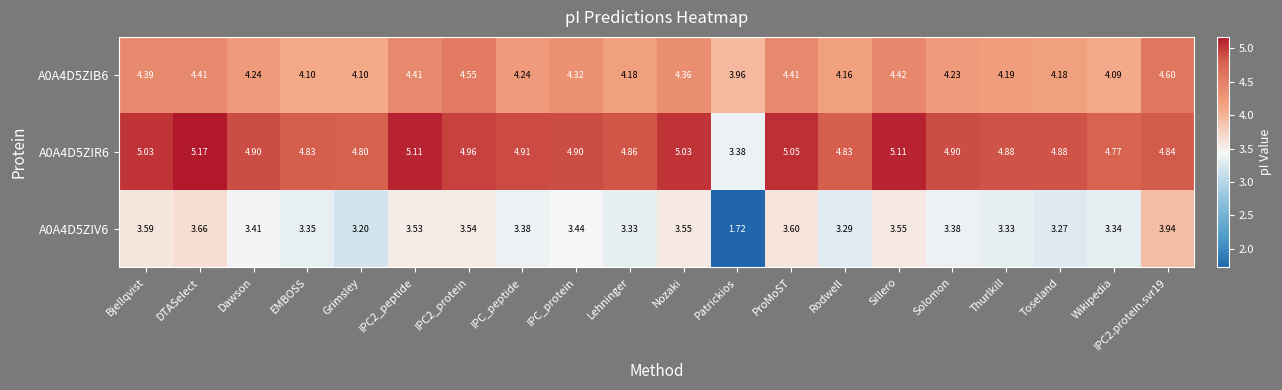

Which series has the widest spread of values?

A0A4D5ZIV6